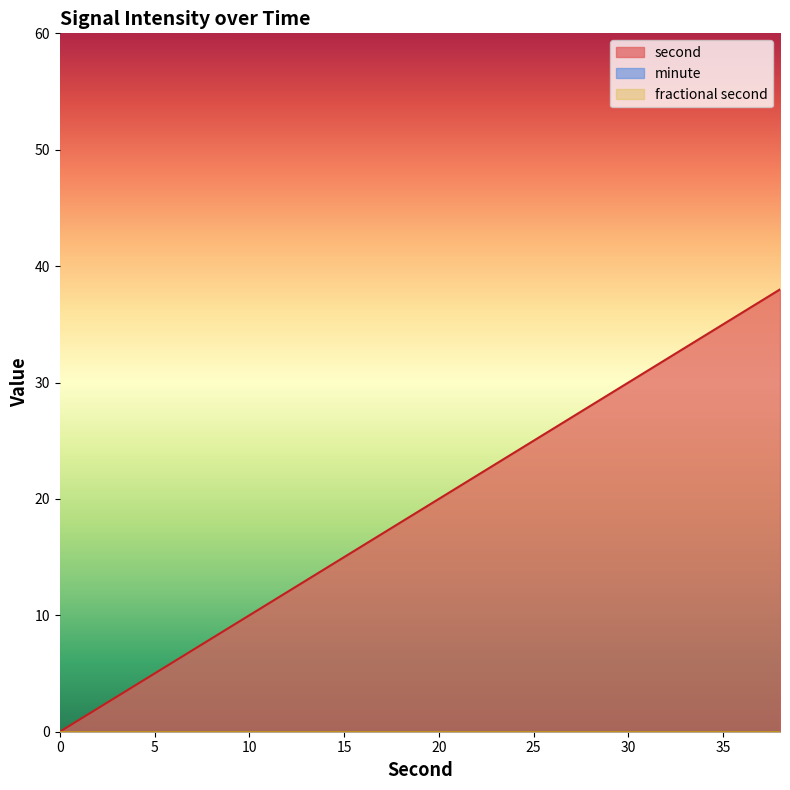

True or false: minute has a value of 0 at 26.

True